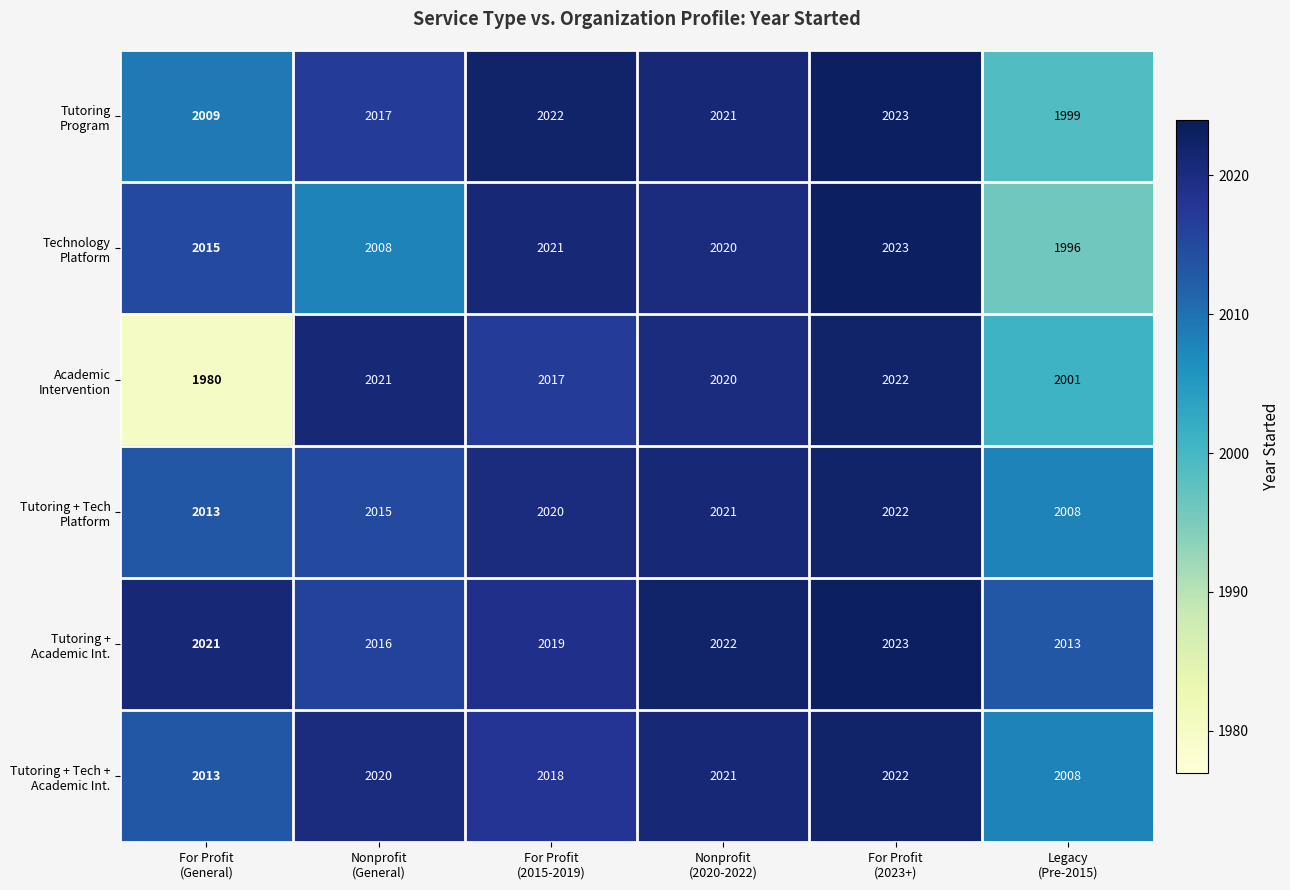

At how many categories does at least one series exceed 1997?

6